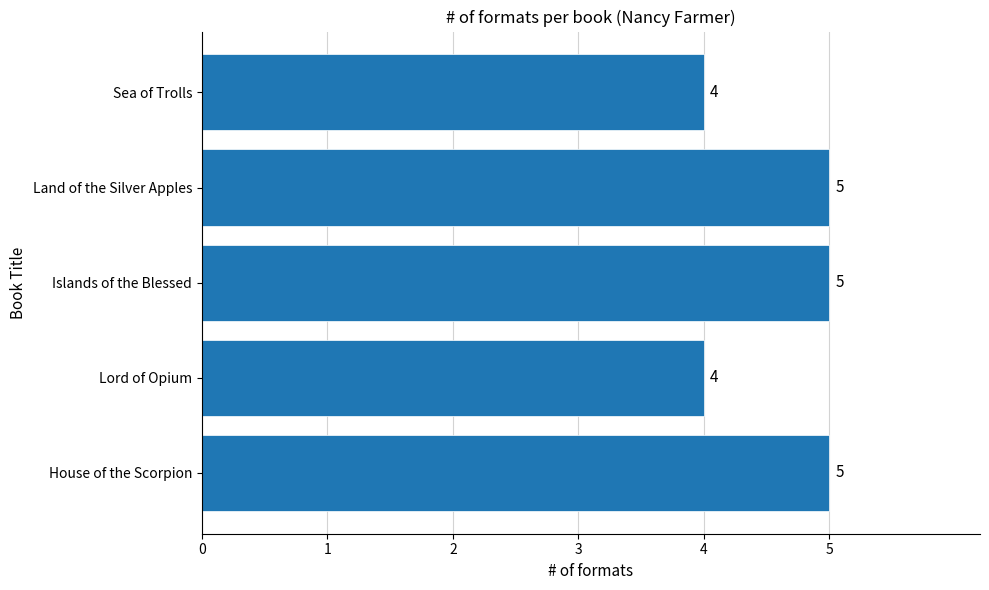

Reading bottom to top, list all the values displayed in this chart.

5	4	5	5	4